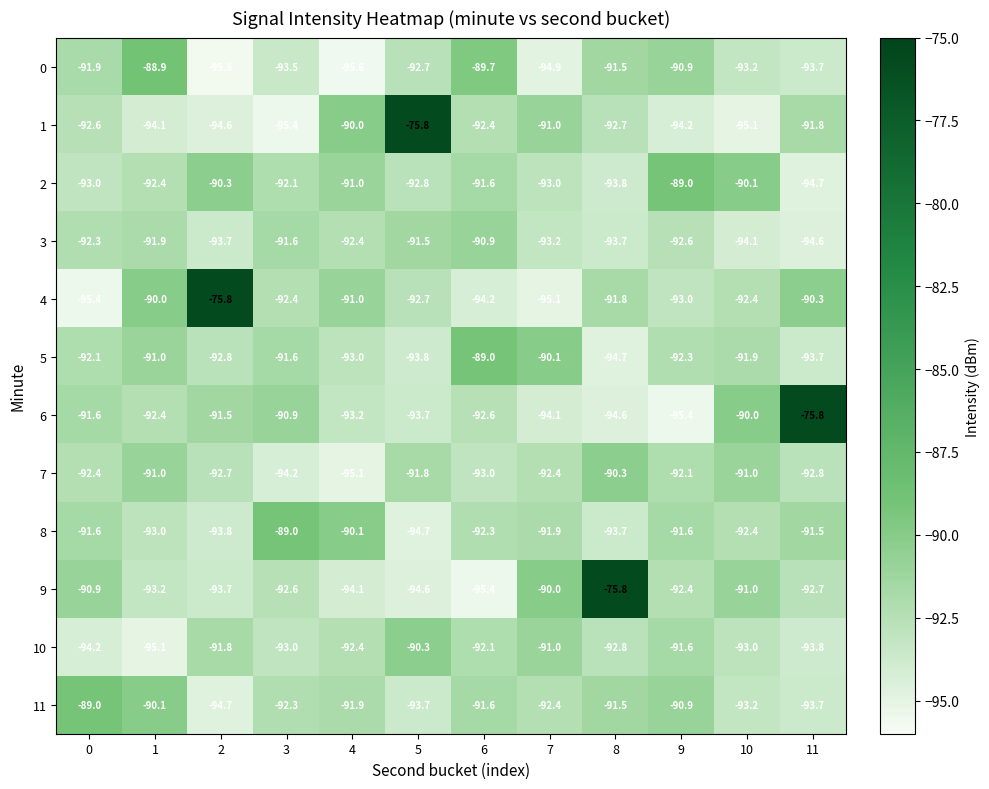

Which category has the lowest value in the 7 series?

4